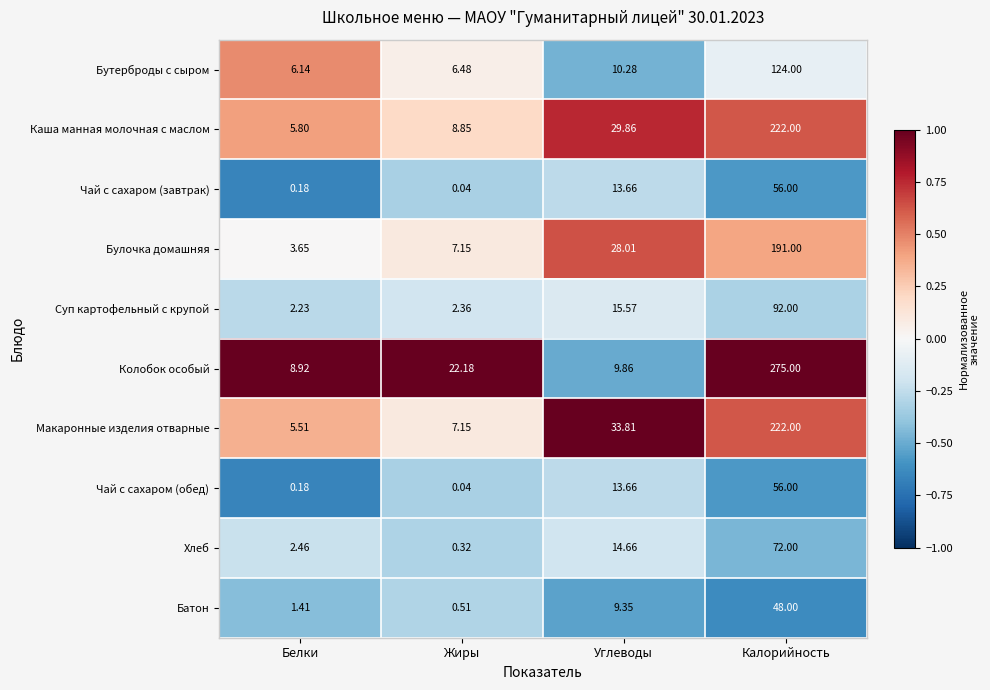

List the labels in order of Бутерброды с сыром value, largest first.

Калорийность, Углеводы, Жиры, Белки